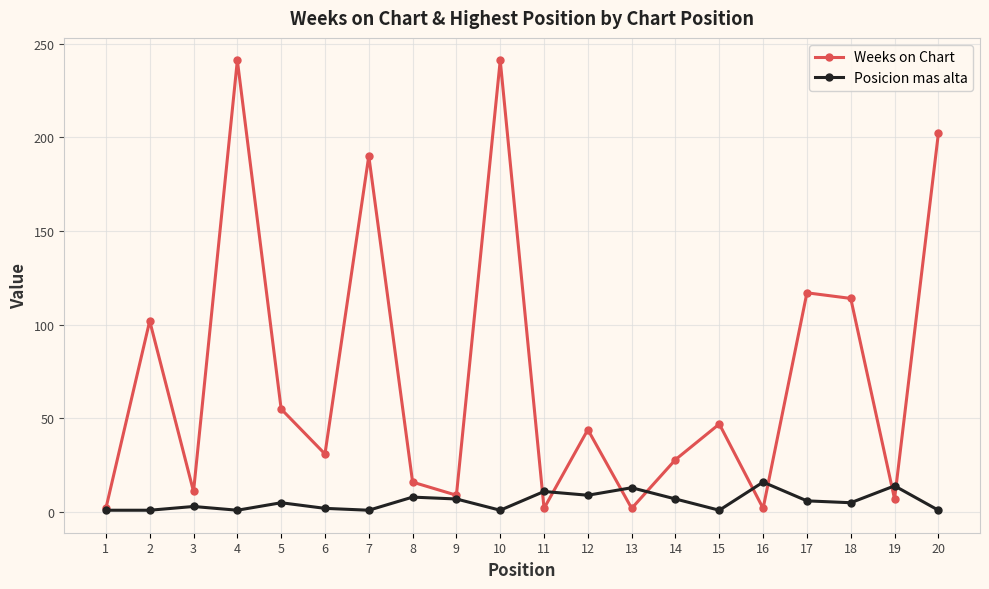

Is the value of Weeks on Chart at 9 greater than the value of Posicion mas alta at 3?

Yes